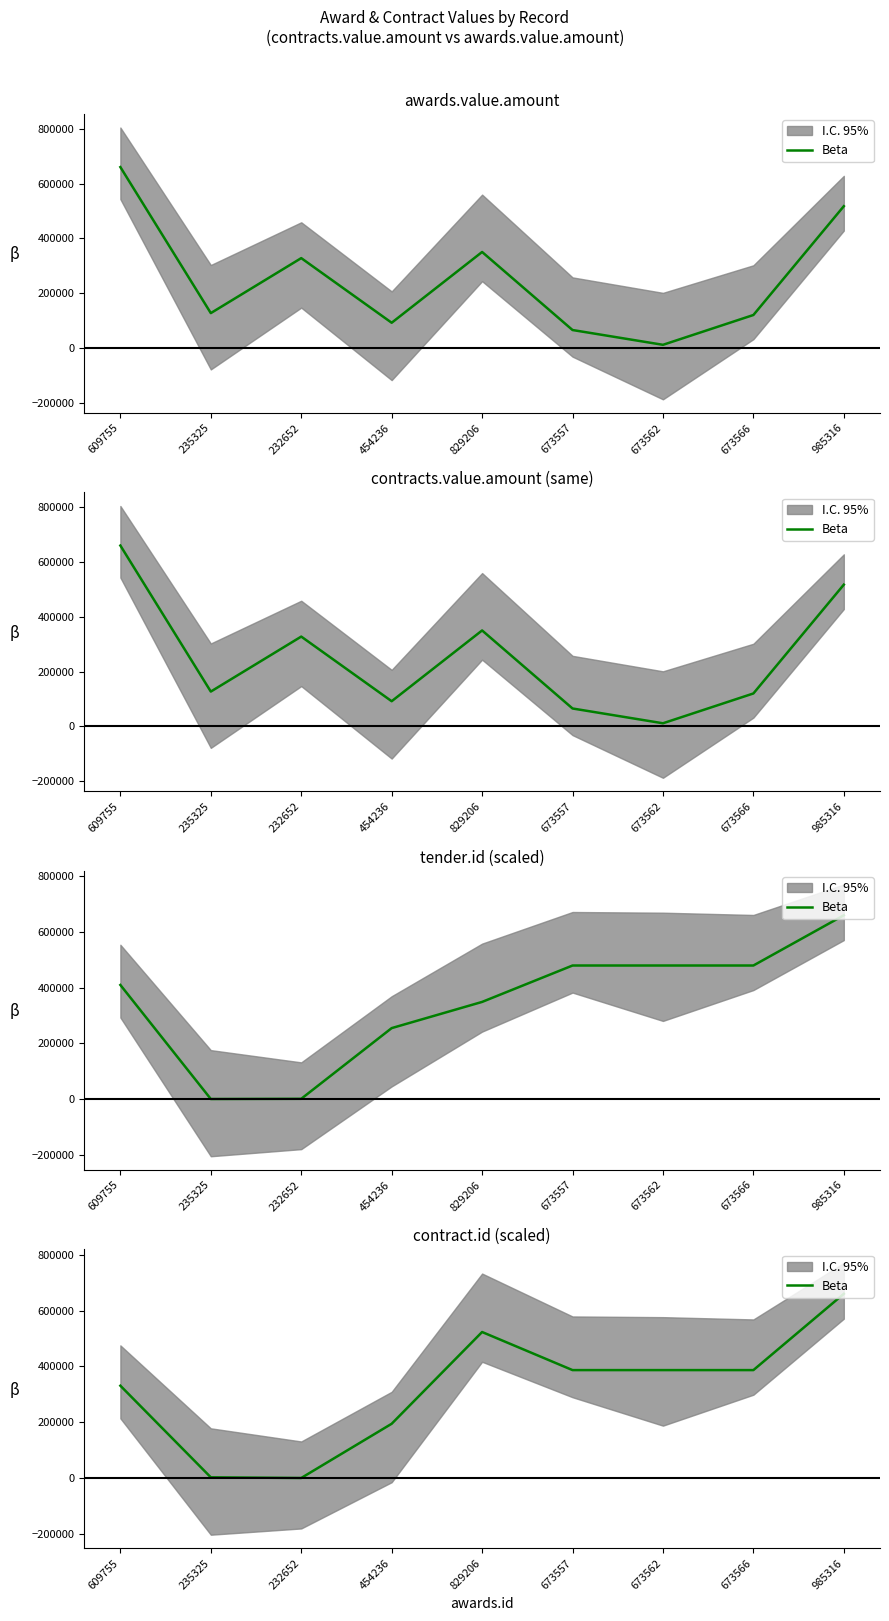

What is the difference between the maximum and minimum values?

660000.0